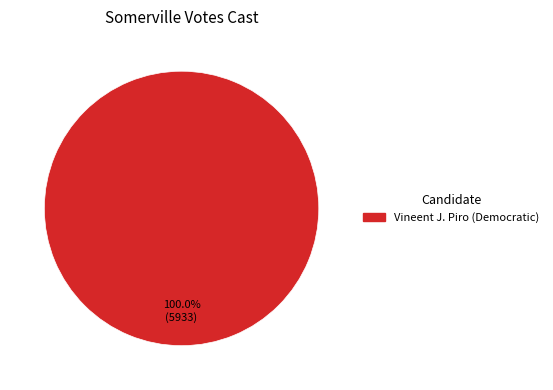

Does any single category account for the majority?

Yes